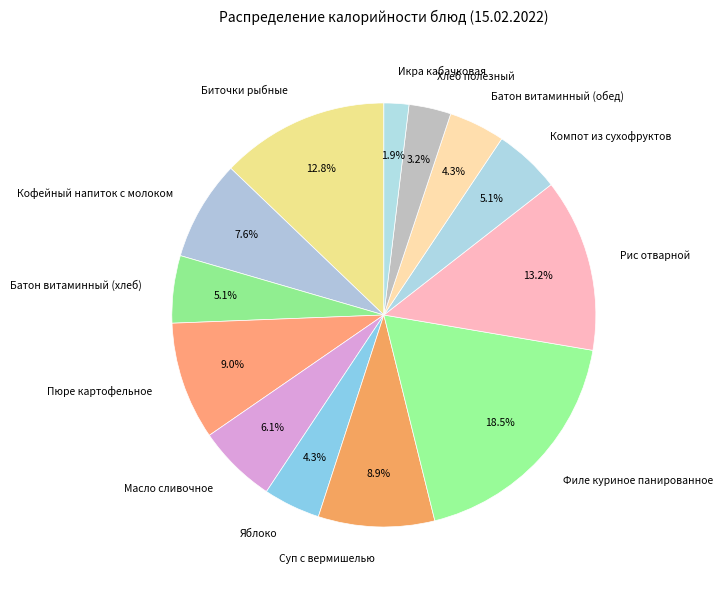

Count the number of slices in the pie.

13